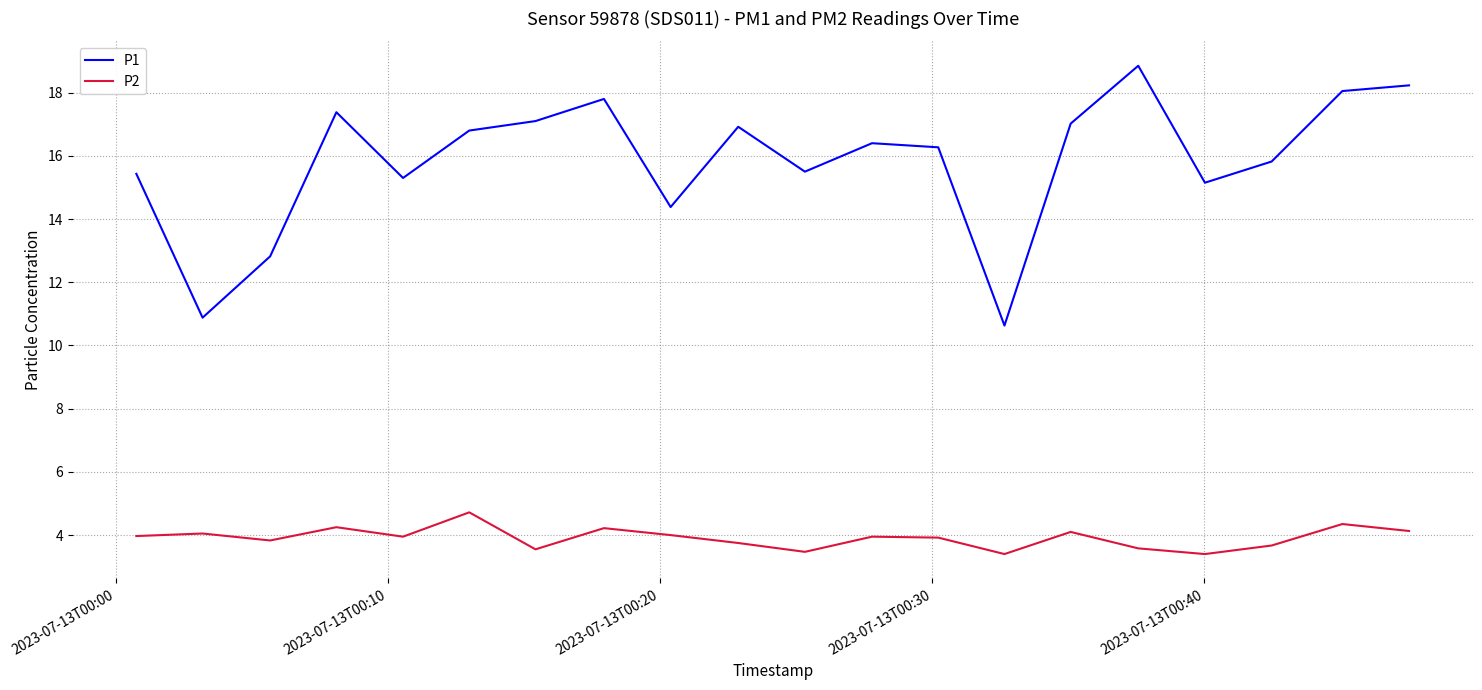

True or false: P2 has more than 2 points higher than both neighbors.

True